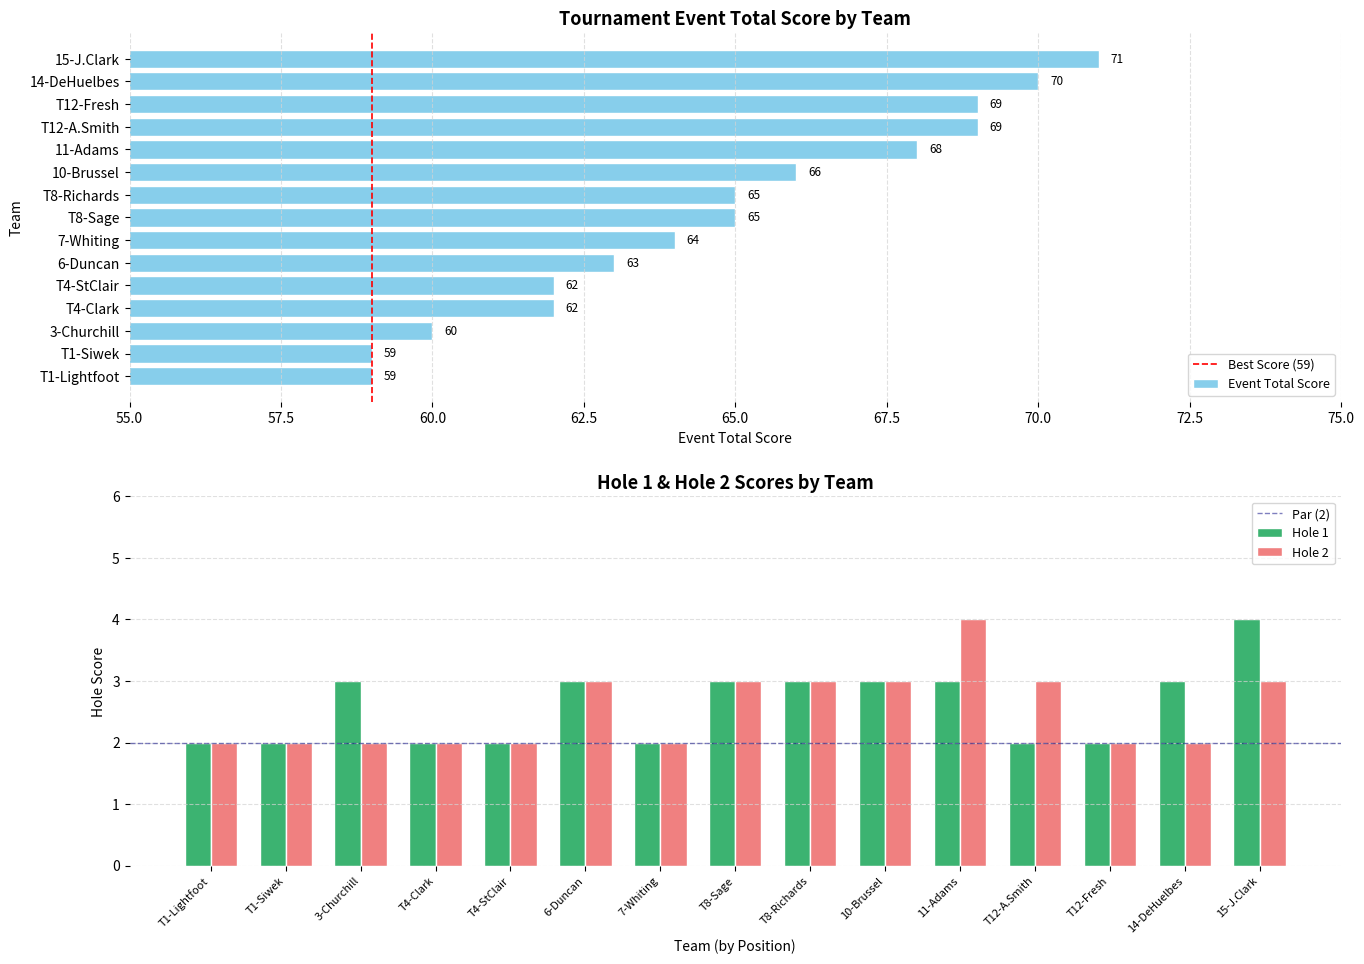

What is the approximate value of Event Total Score at T4-StClair, to the nearest 10?

60